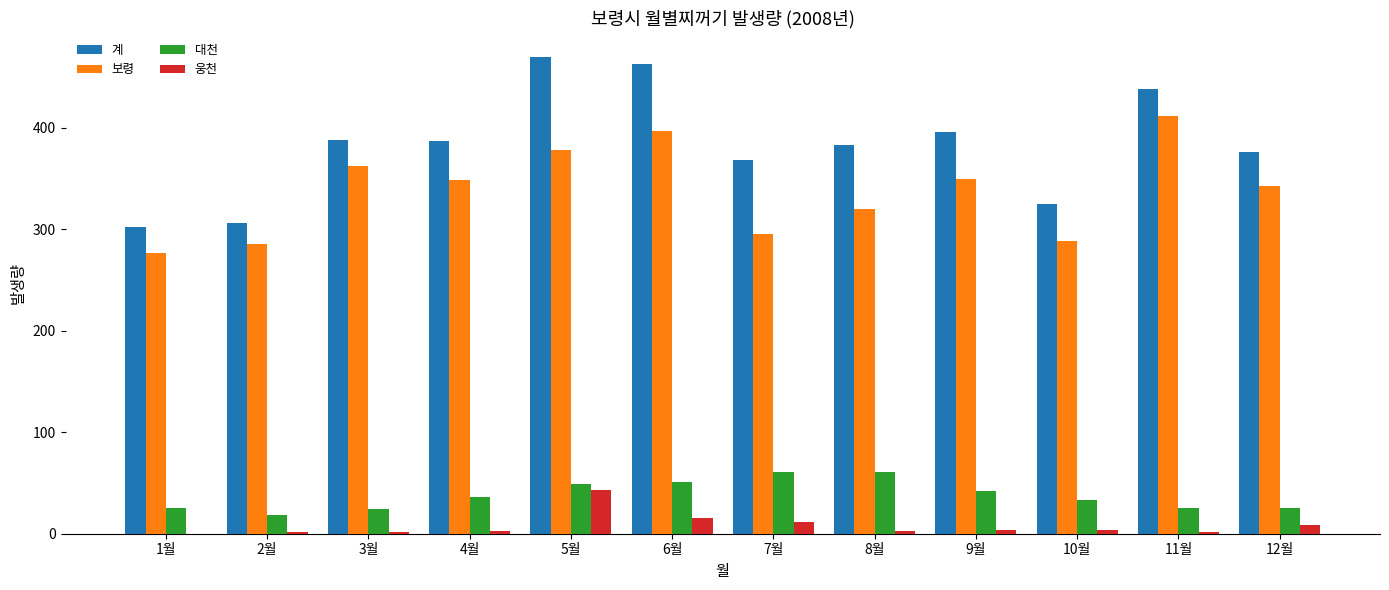

Which category has the highest value across all series?

5월